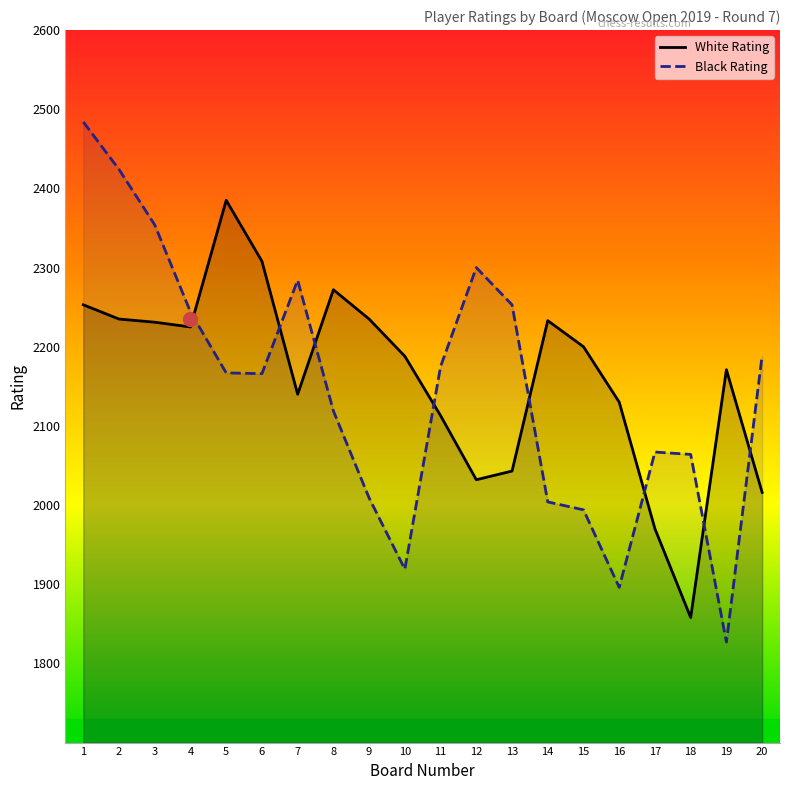

What is the sum of all White Rating values?

43238